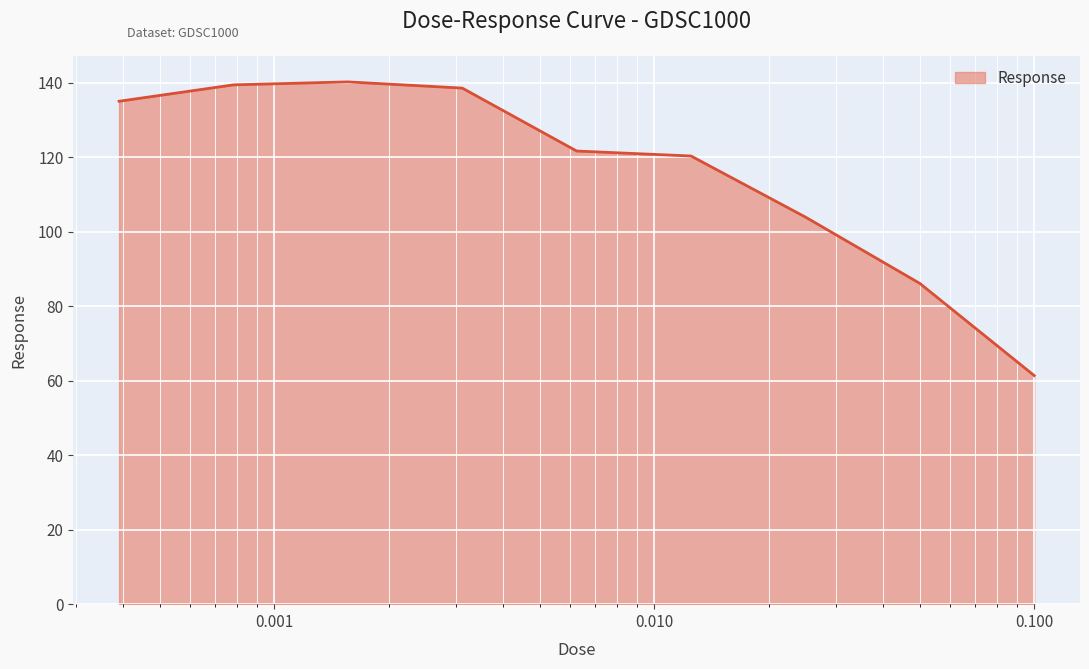

What is the minimum value shown in the chart?

61.4